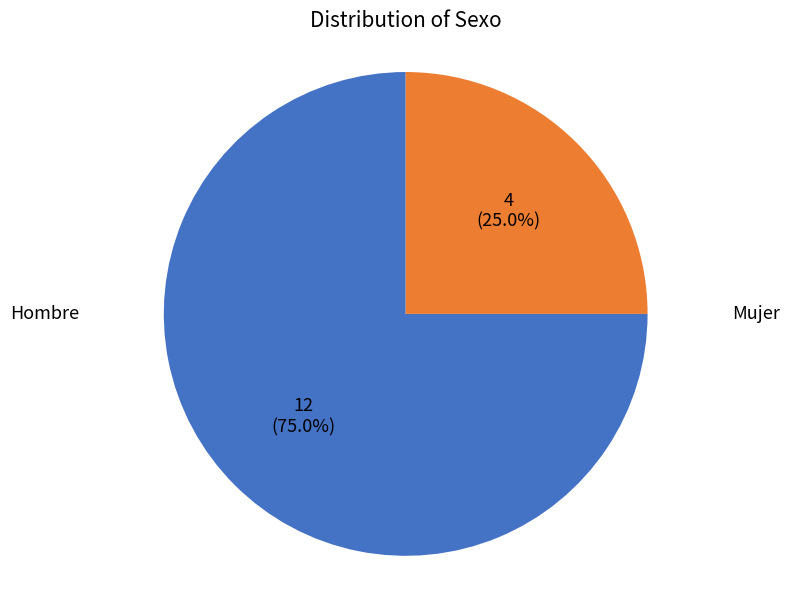

Does any single category account for the majority?

Yes